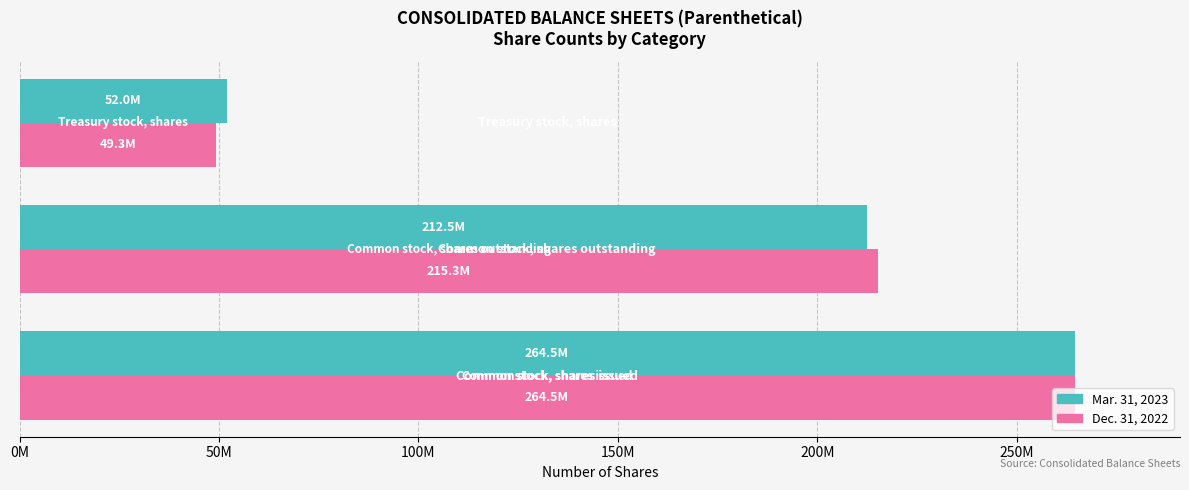

Reading right to left, extract all data points from this chart.

Mar. 31, 2023: 100M=52000000	50M=212500000	0M=264500000
Dec. 31, 2022: 100M=49300000	50M=215300000	0M=264500000